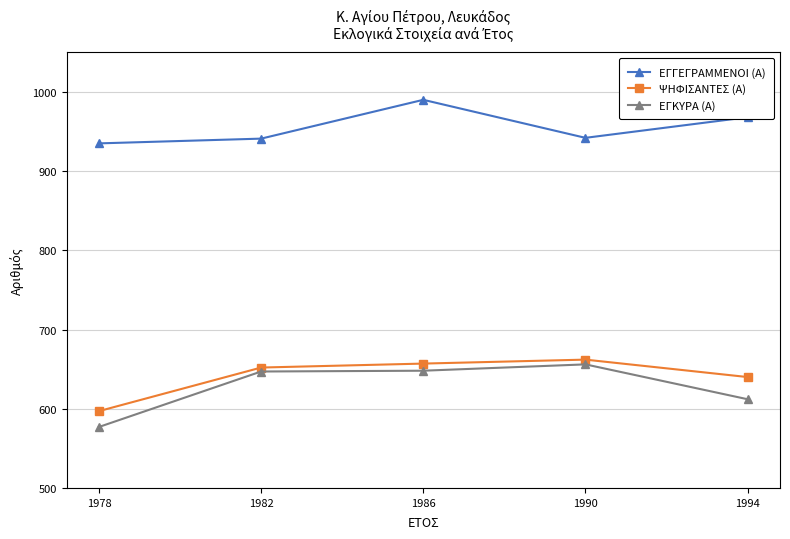

What is the difference between the maximum and minimum values in the ΕΓΚΥΡΑ (Α) series?

79